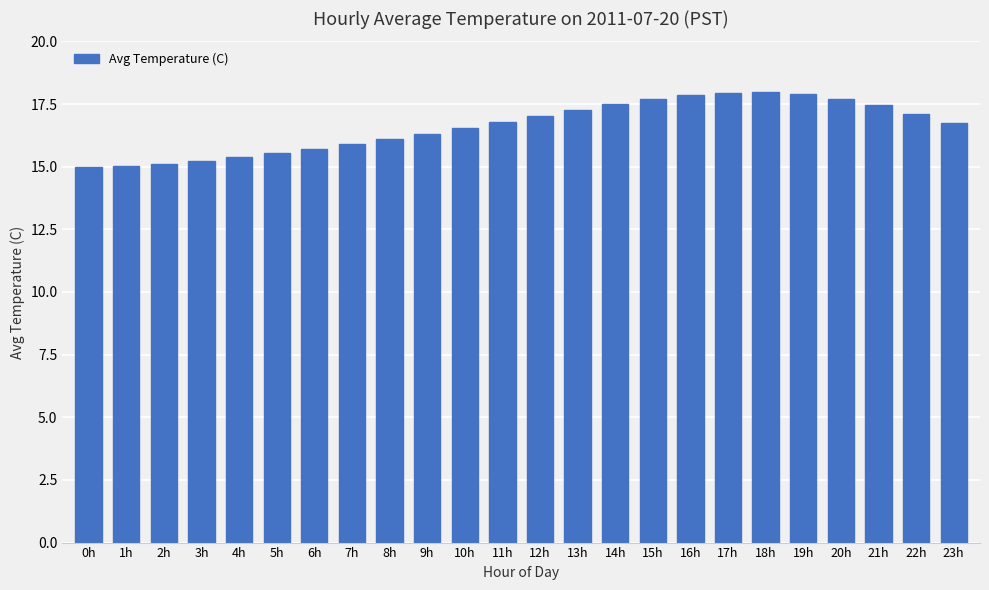

How many data points are less than 16?

8